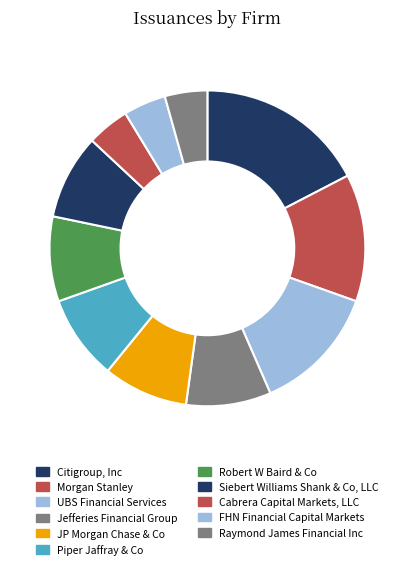

How many slices are in this pie chart?

11